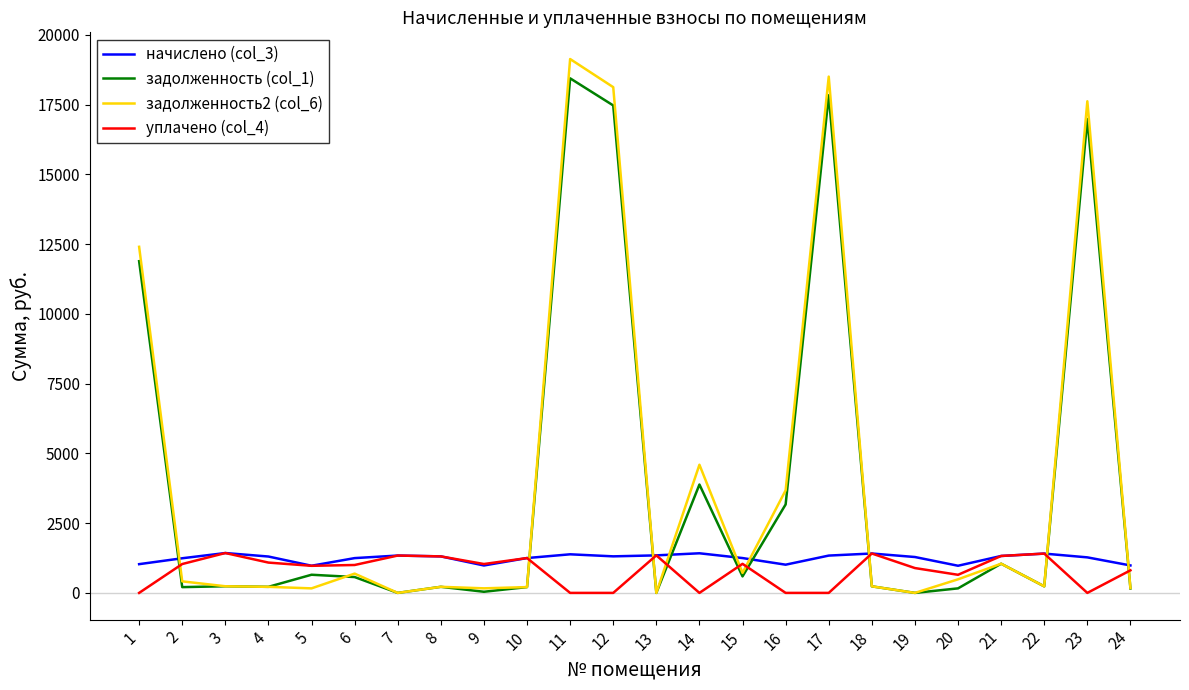

Where do уплачено (col_4) and задолженность2 (col_6) first cross each other?

1 and 2